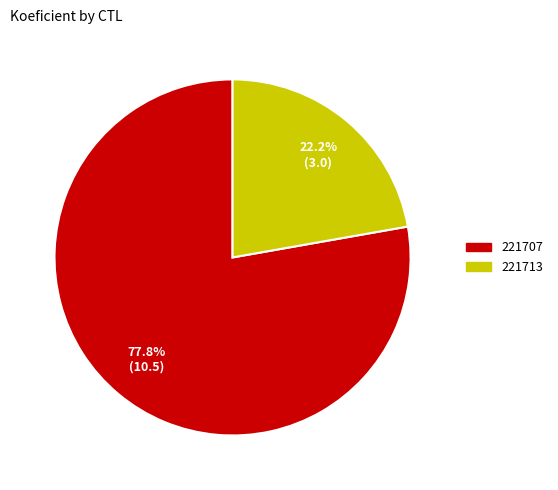

Approximately how many times larger is the value at 221713 compared to 221707?

0.3